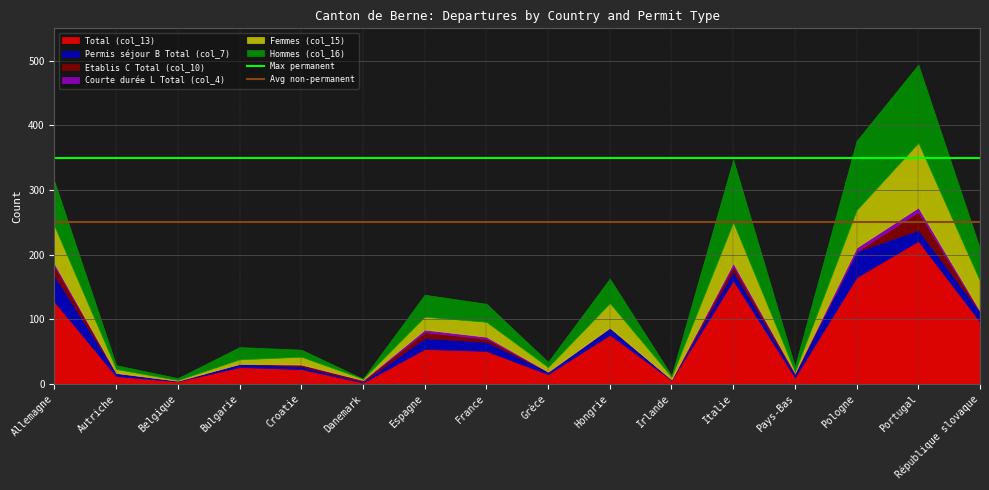

Which category has the highest value in the Total (col_13) series?

Portugal